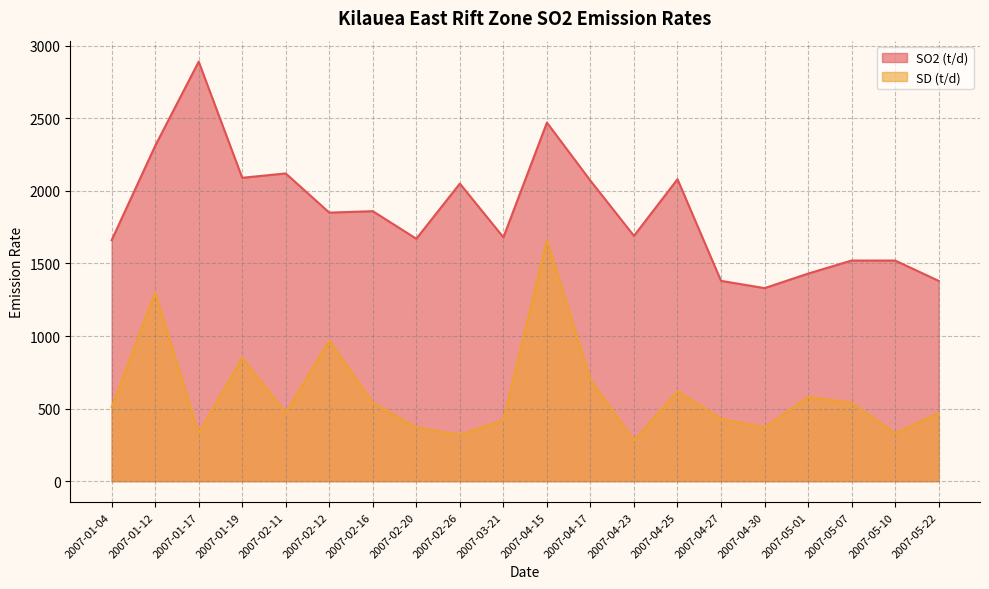

What is the total value across all series at 2007-04-30?

1700